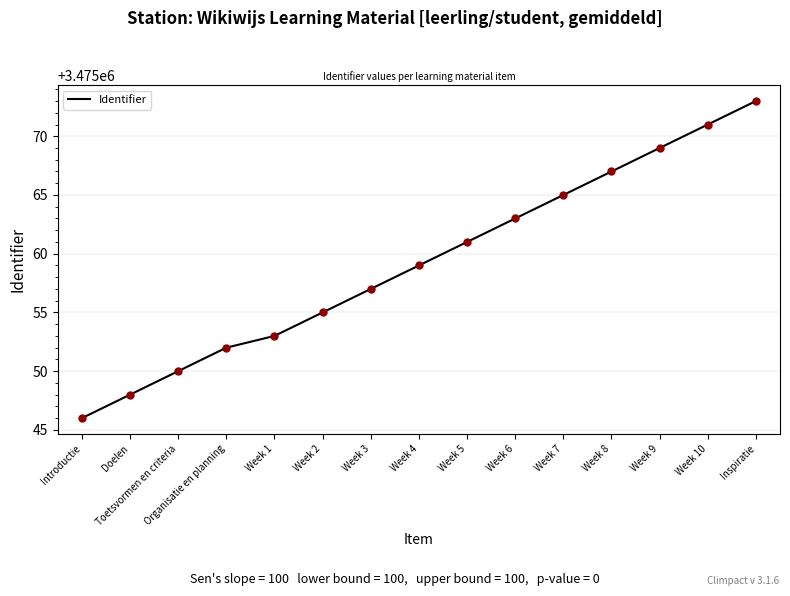

What is the ratio of the value at Doelen to the value at Toetsvormen en criteria?

1.0